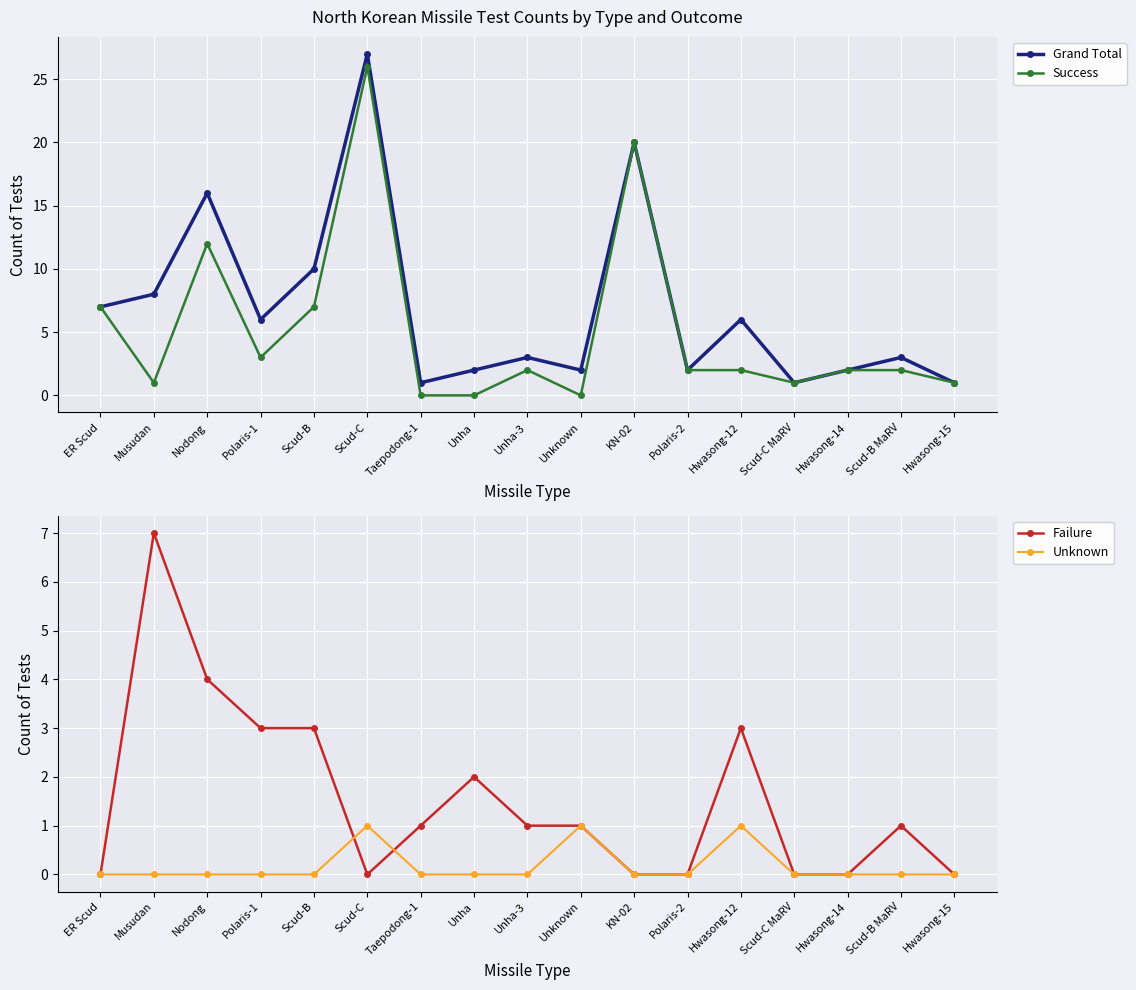

At how many categories does at least one series exceed 17?

2